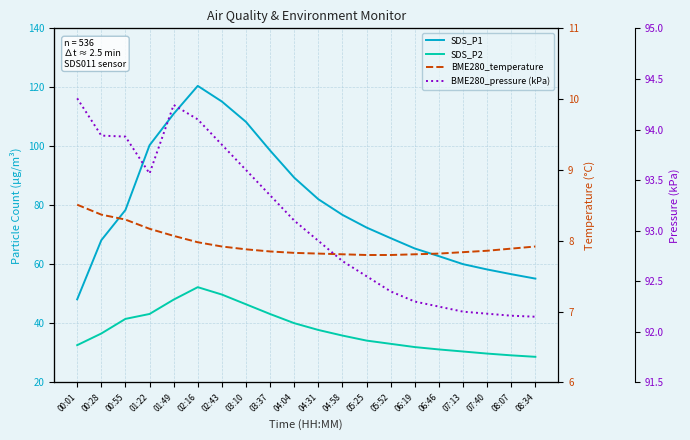

True or false: SDS_P1 has a value of 39.6 at 04:31.

False